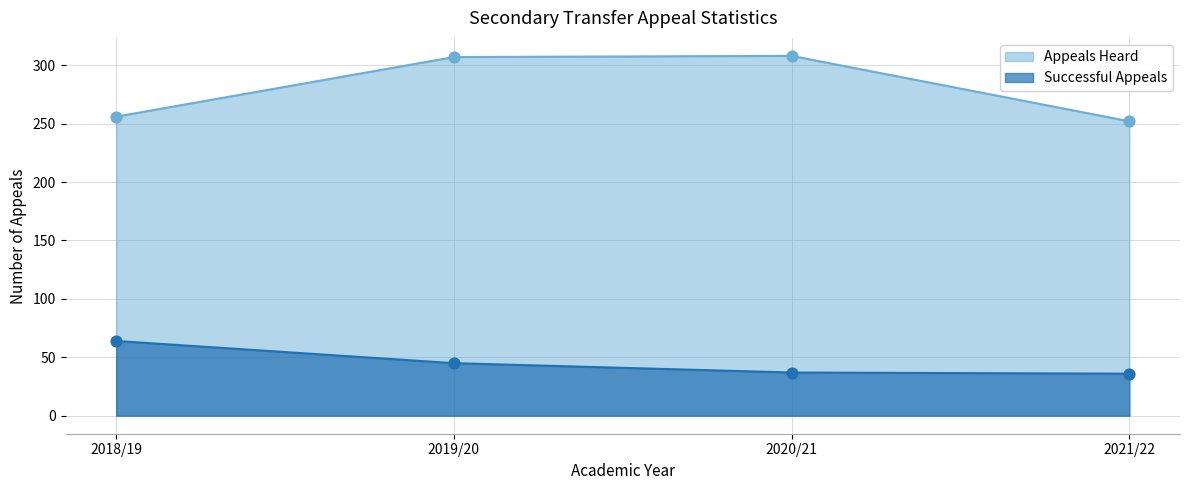

Which series has the largest Y range (max minus min)?

Appeals Heard